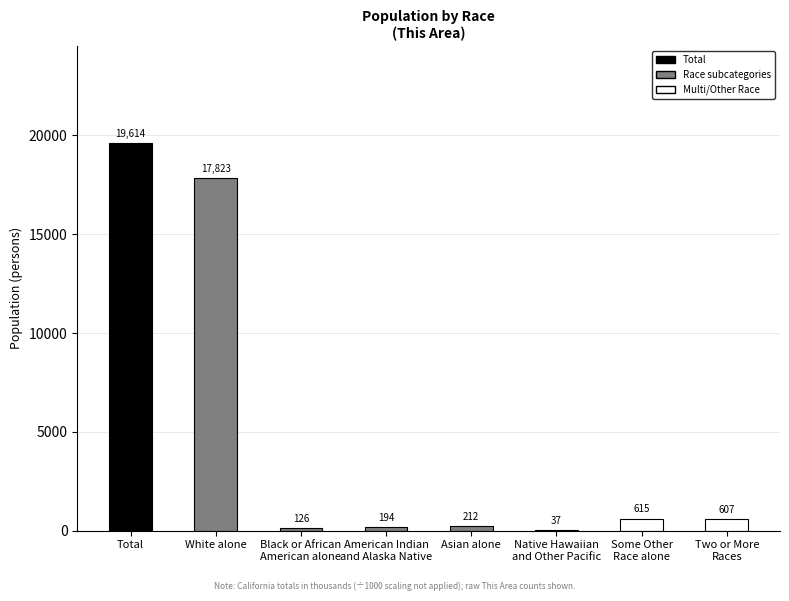

True or false: the data shows 28016 at White alone.

False